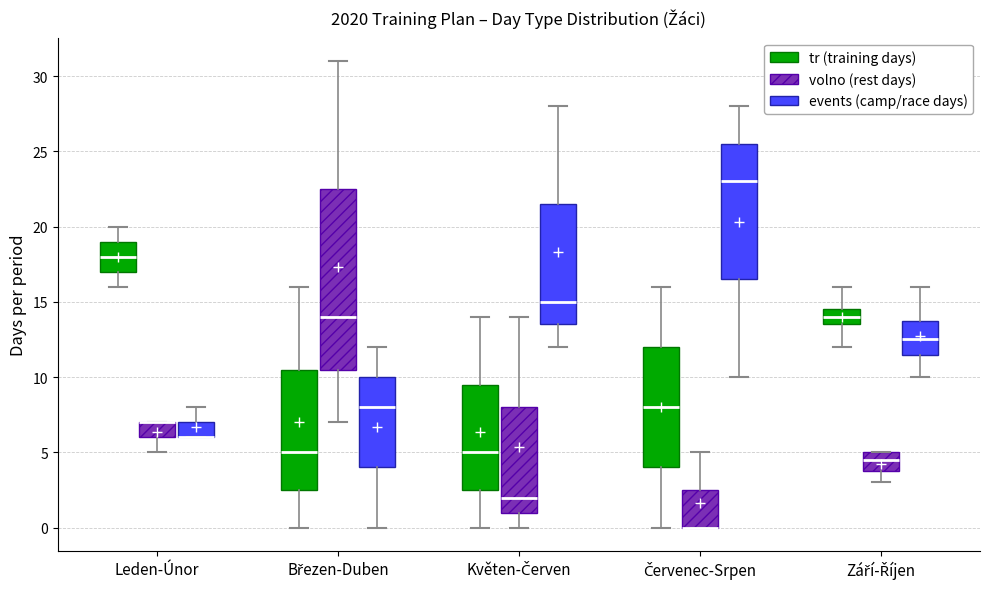

Comparing the boxes themselves (not the whiskers), which one is the tallest?

Březen-Duben (volno (rest days))